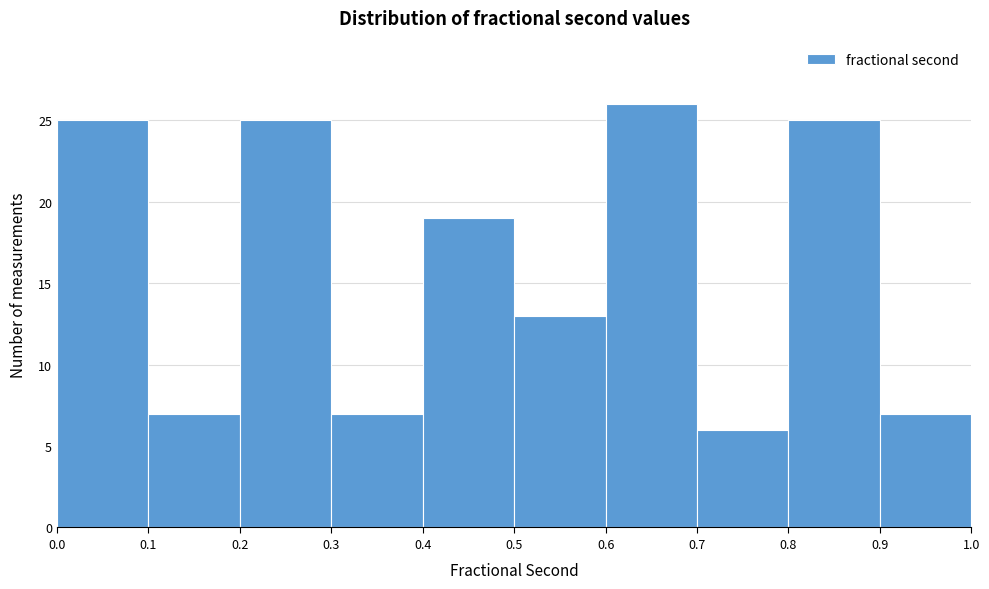

Reading left to right, list every bar in this chart as the range it spans on the x-axis followed by its height. The values are not printed on the chart, so give them approximately, as read against the axis.

0.0 to 0.1: 25
0.1 to 0.2: 7
0.2 to 0.3: 25
0.3 to 0.4: 7
0.4 to 0.5: 19
0.5 to 0.6: 13
0.6 to 0.7: 26
0.7 to 0.8: 6
0.8 to 0.9: 25
0.9 to 1.0: 7